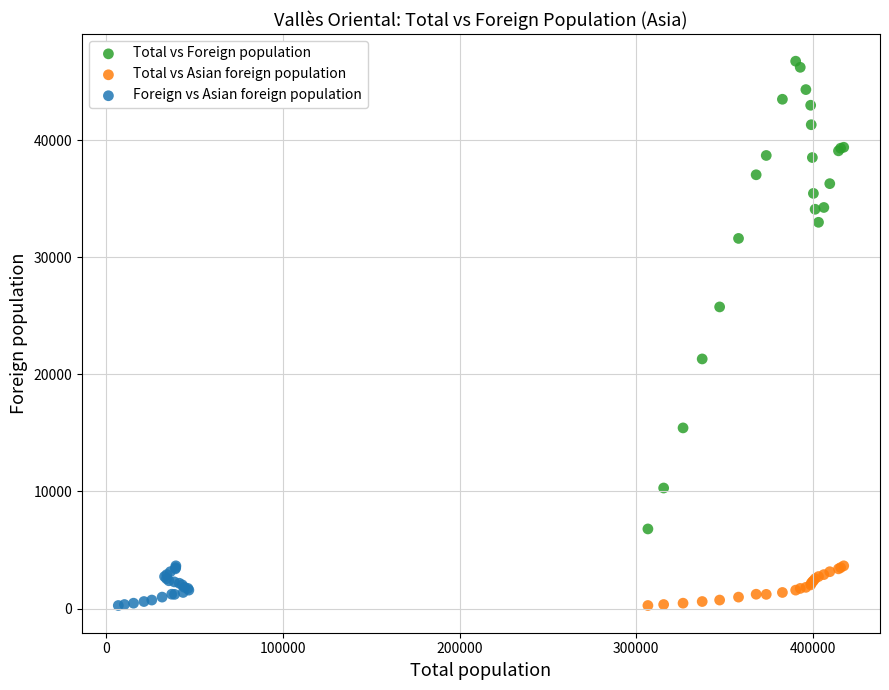

Which series has the widest spread of Y values?

Total vs Foreign population